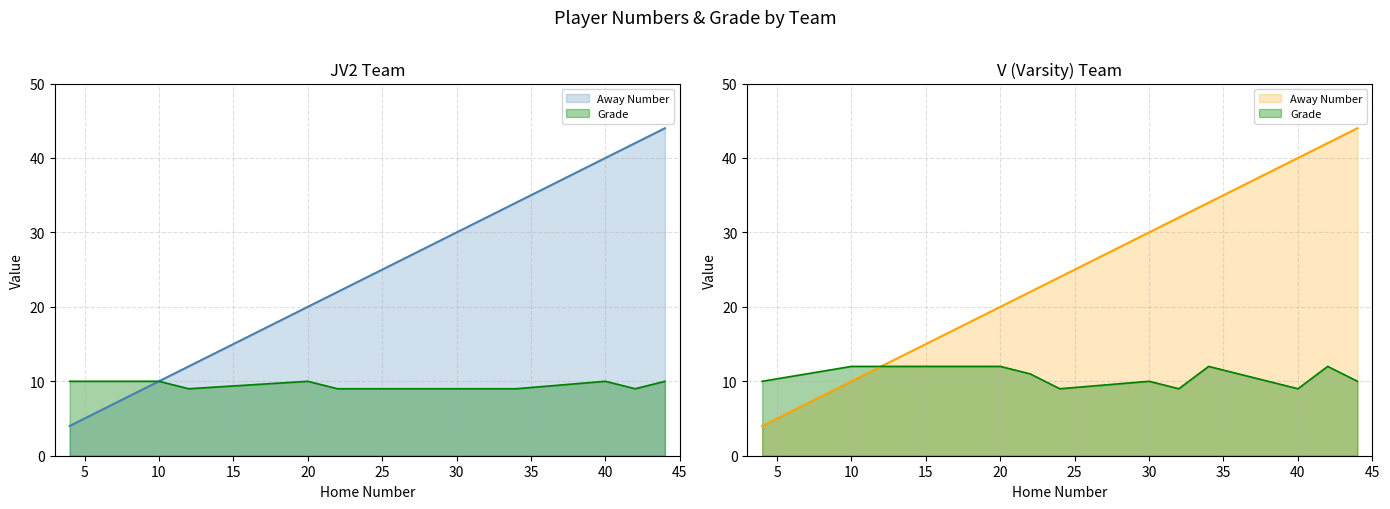

Rank the series at 10 from lowest to highest value.

Away Number, Grade